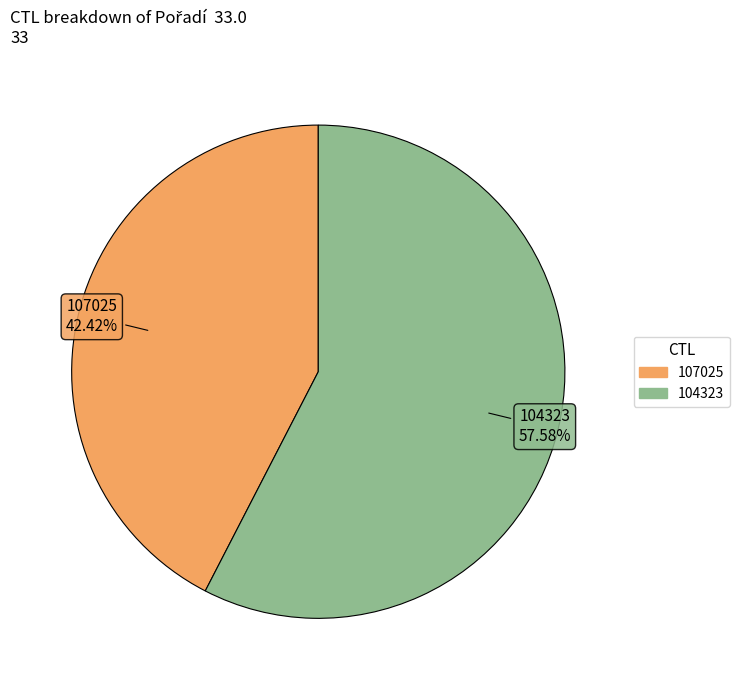

To the nearest percent, what portion does 104323 represent?

58%